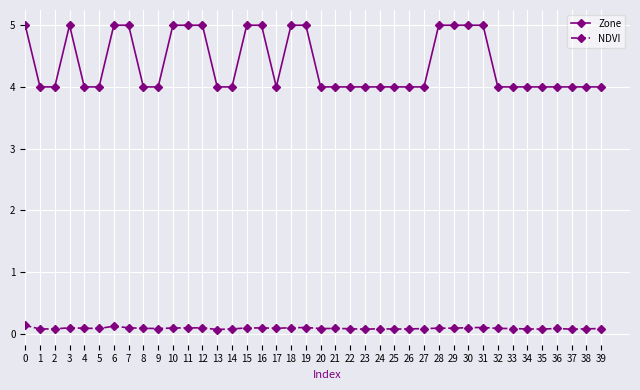

What is the spread (max minus min) of values at 35?

3.9